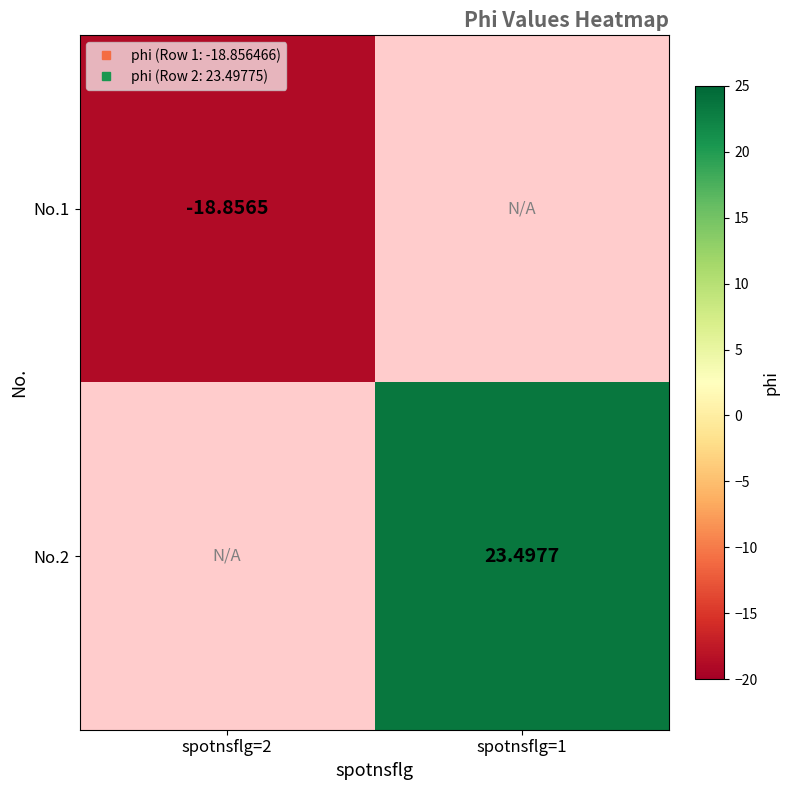

How many series are shown in this chart?

2